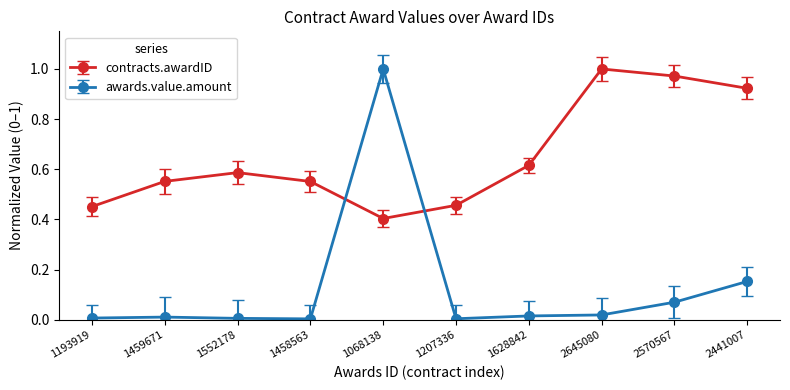

Where is the first local maximum for contracts.awardID?

1552178